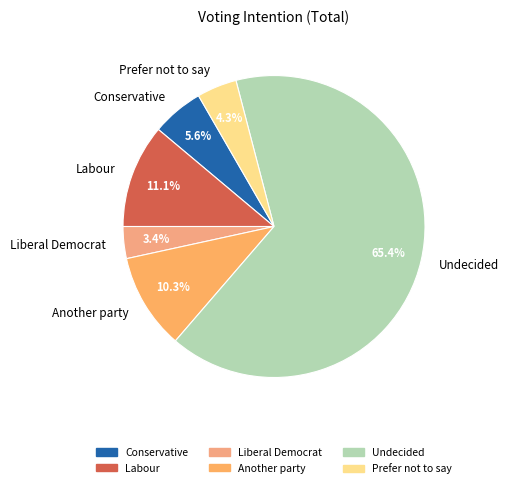

What percentage is the Conservative slice, to the nearest percent?

6%